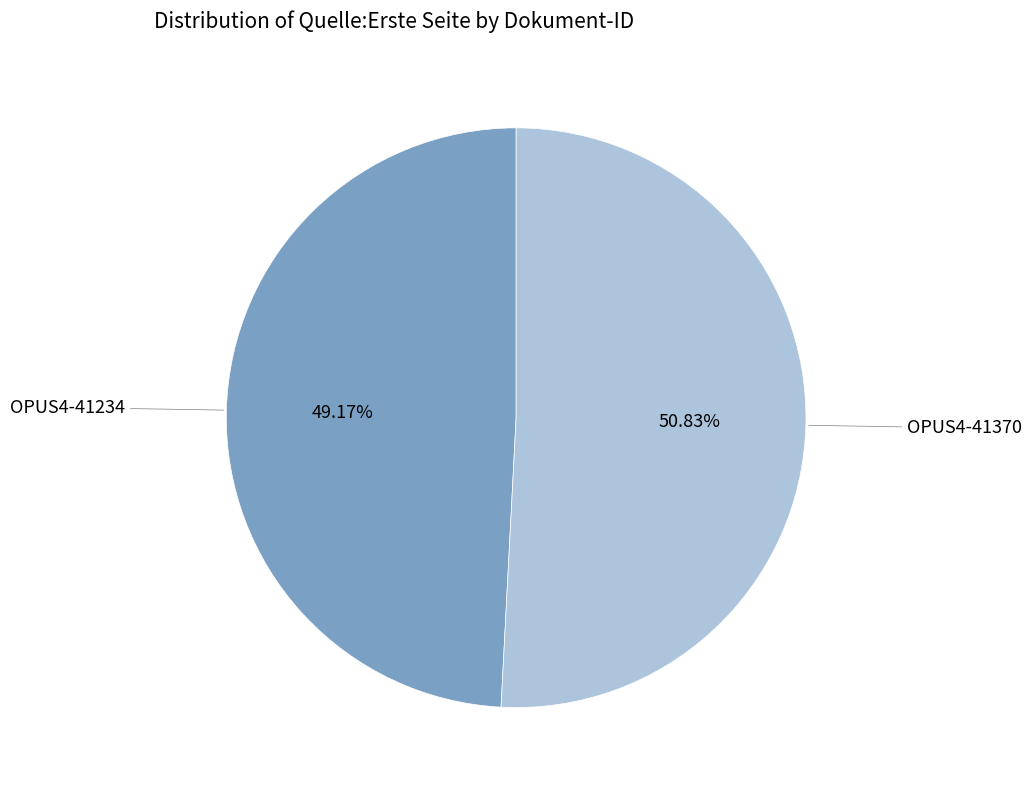

Between OPUS4-41234 and OPUS4-41370, which is larger?

OPUS4-41370